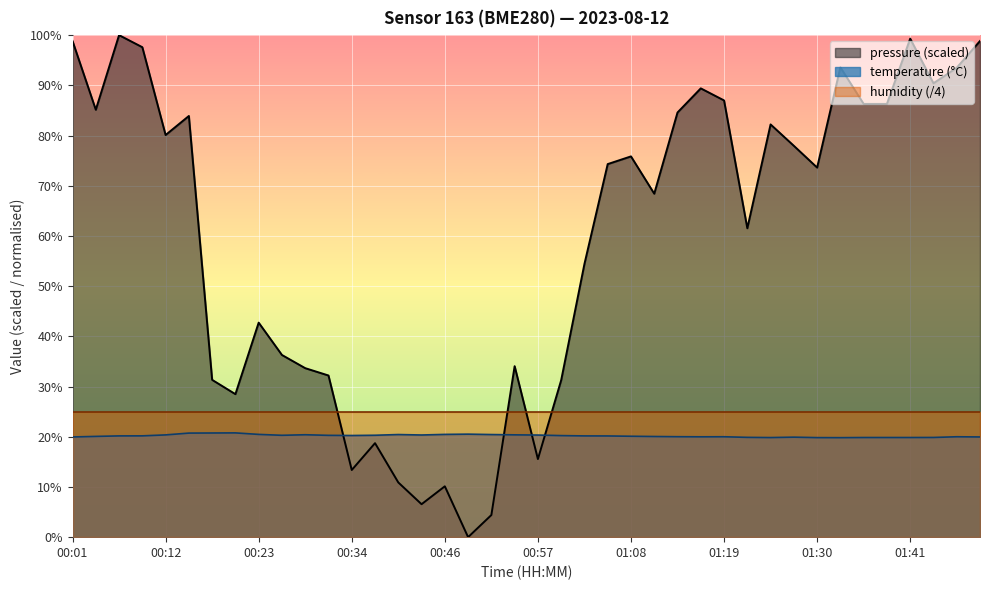

List the labels in order of value, largest first.

00:21, 00:18, 00:15, 00:48, 00:23, 00:46, 00:40, 00:51, 00:29, 00:54, 00:12, 00:43, 00:57, 00:37, 00:26, 00:32, 00:34, 00:59, 00:09, 00:07, 01:02, 01:05, 01:08, 00:04, 01:10, 01:13, 01:19, 01:47, 01:16, 00:01, 01:49, 01:27, 01:21, 01:44, 01:35, 01:38, 01:41, 01:24, 01:30, 01:33